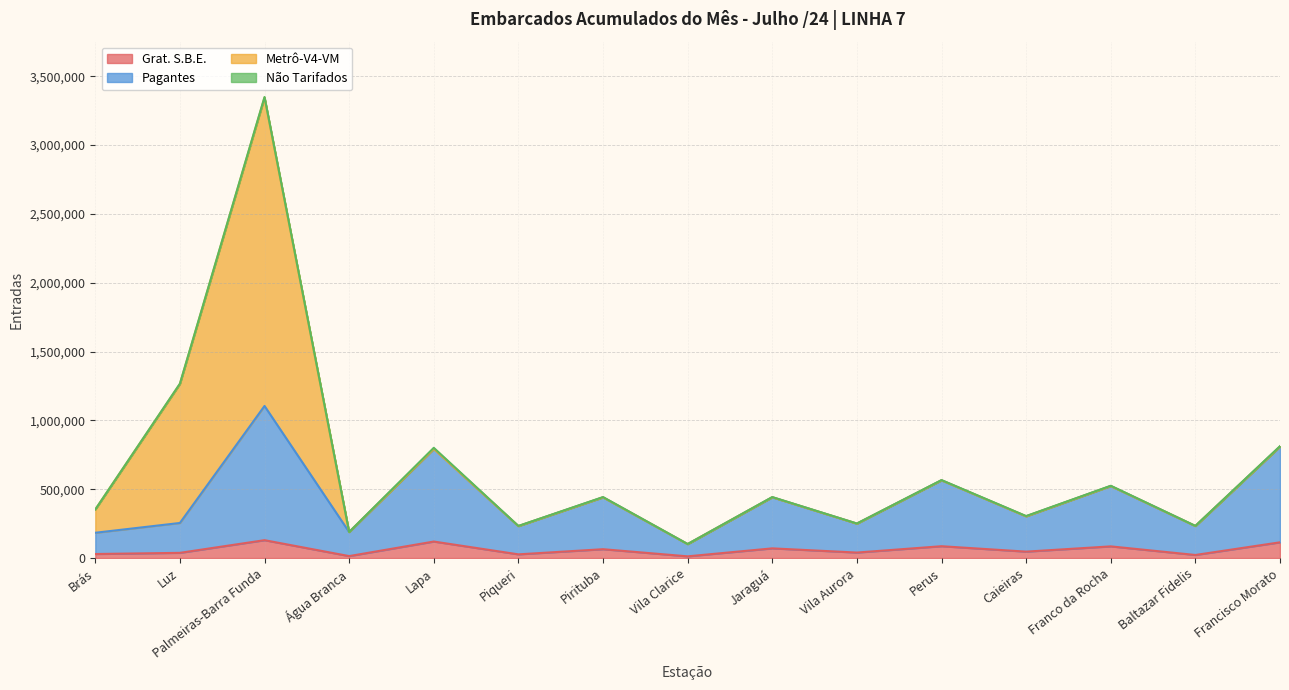

At which category is the sum across all series the highest?

Palmeiras-Barra Funda